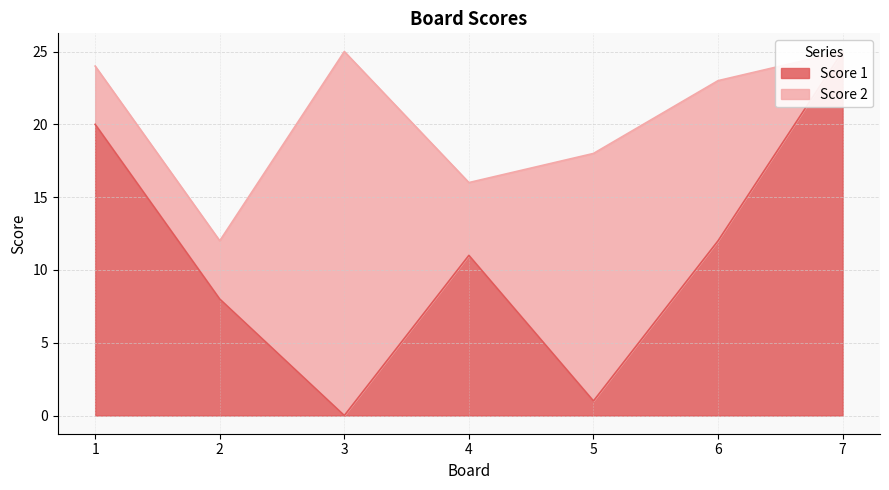

How many values are above zero?

6